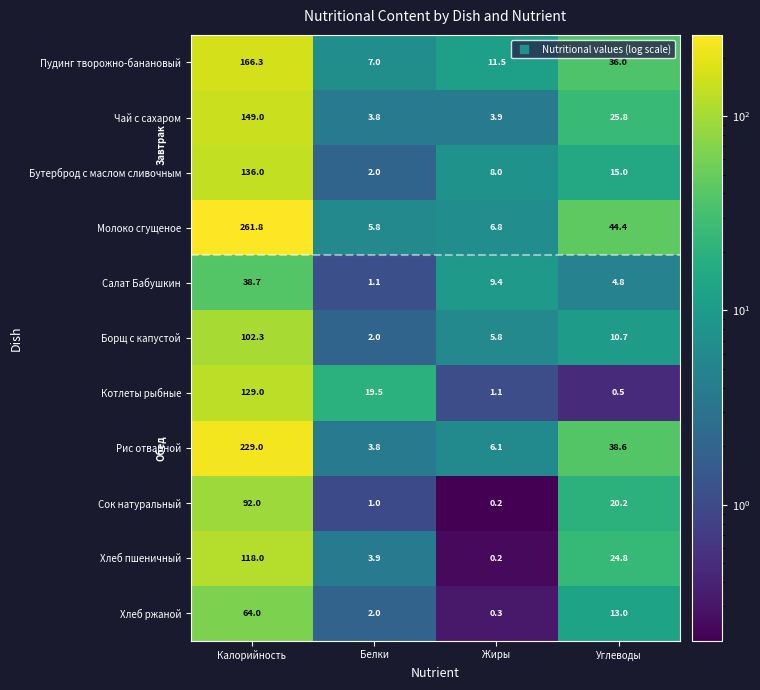

Which label corresponds to the largest value in the chart?

Калорийность